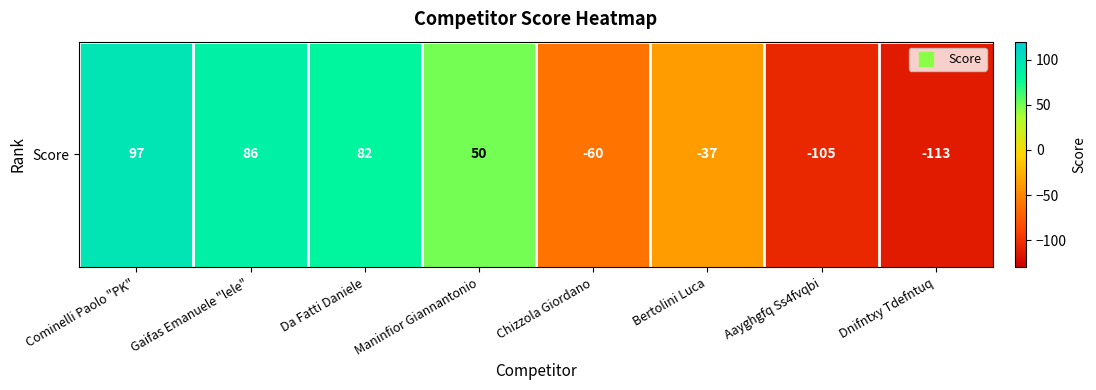

Reading left to right, transcribe all the data shown in this chart.

97	86	82	50	-60	-37	-105	-113